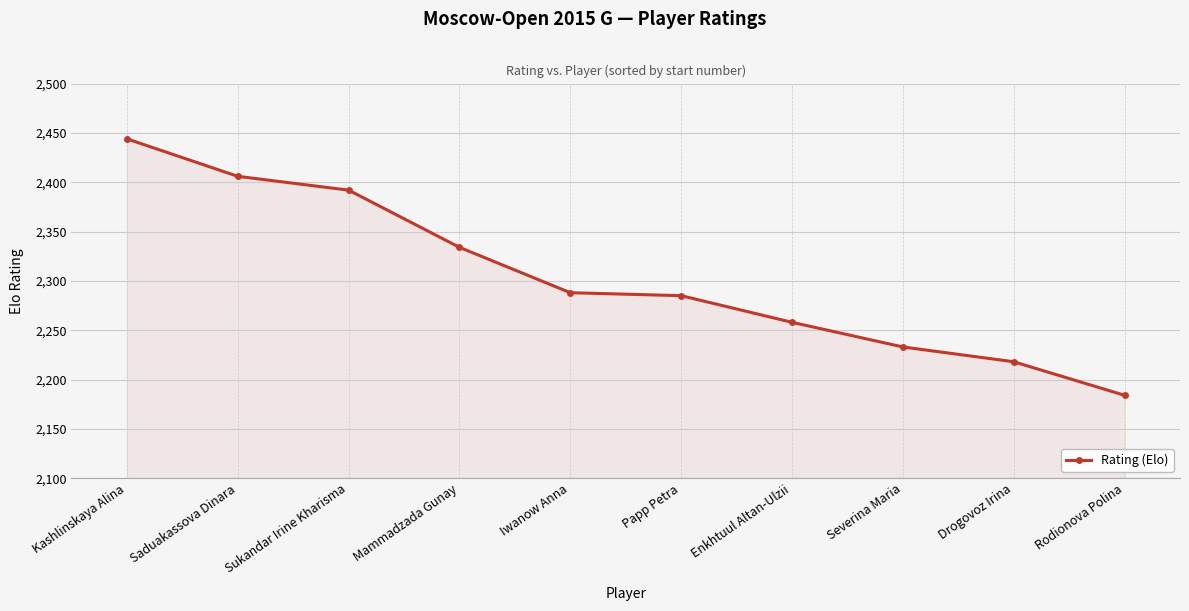

How many data points does each series have?

10